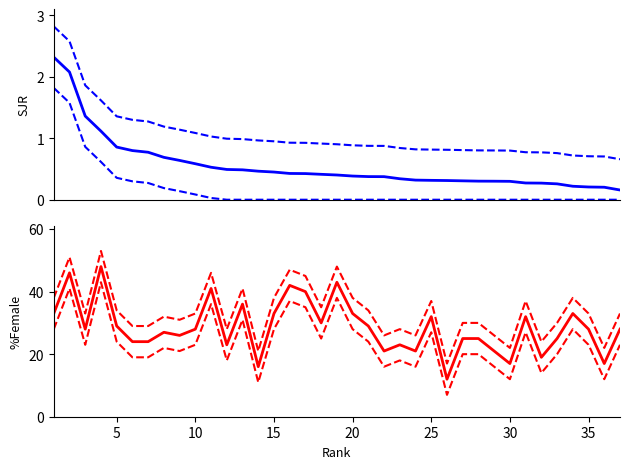

True or false: SJR upper has a value of 4.3 at 5.

False